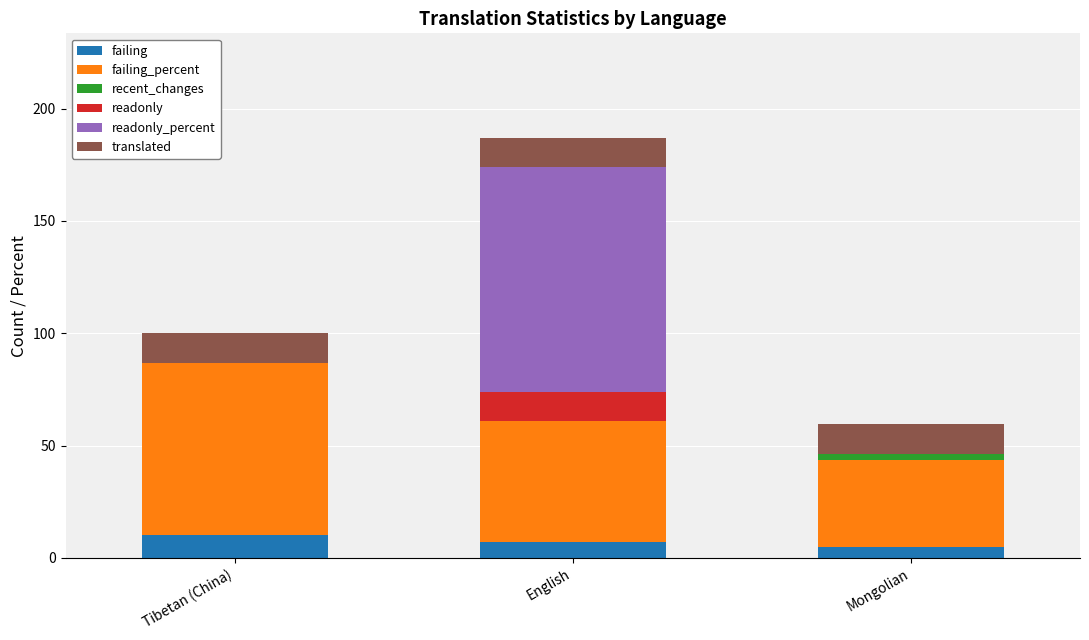

At which category is the sum across all series the highest?

English